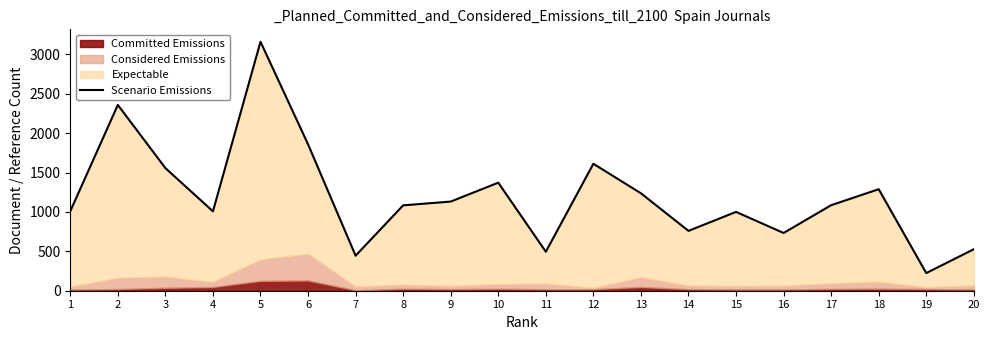

What is the change in value from 4 to 18?

+281